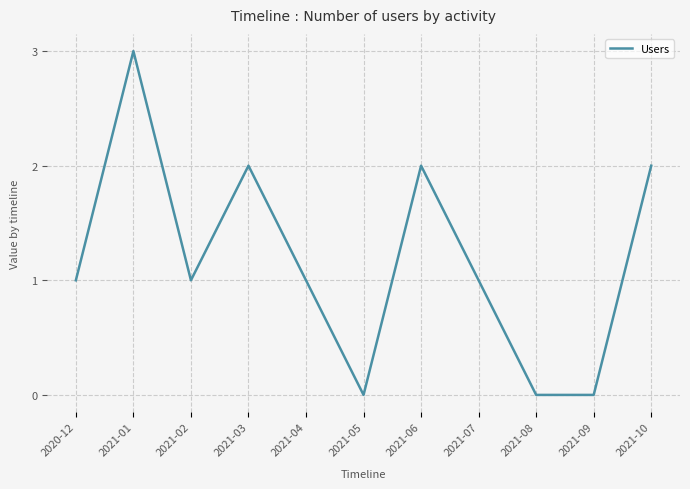

What position from the right is 2021-08?

3